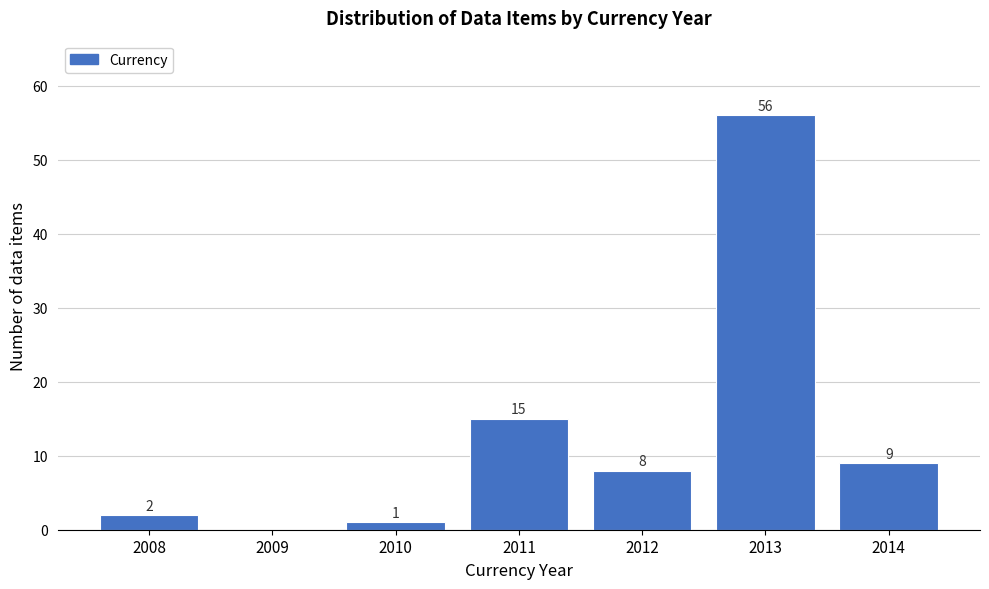

Reading left to right, transcribe all the data shown in this chart.

2008=2	2009=0	2010=1	2011=15	2012=8	2013=56	2014=9